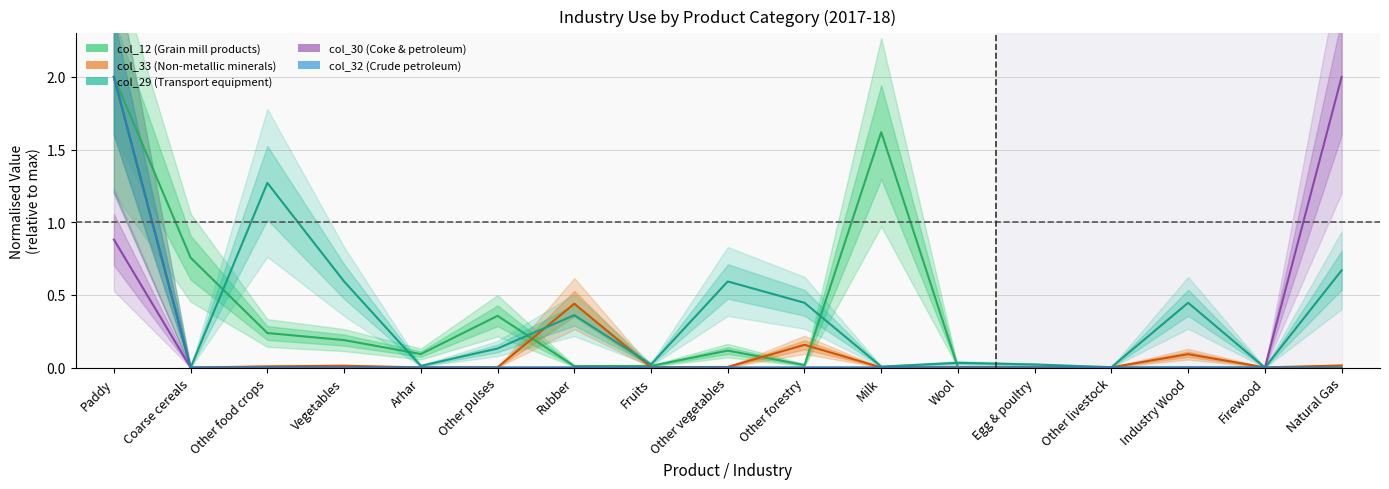

Rank the categories by col_30 (Coke & petroleum) value from lowest to highest.

Coarse cereals, Other food crops, Vegetables, Arhar, Other pulses, Rubber, Fruits, Other vegetables, Other forestry, Milk, Wool, Egg & poultry, Other livestock, Industry Wood, Firewood, Paddy, Natural Gas